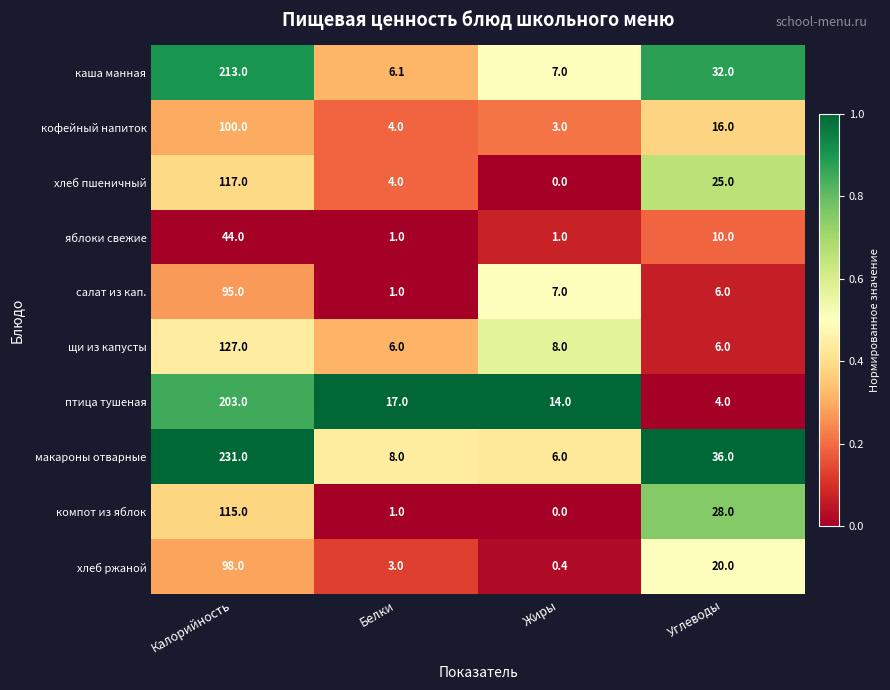

Where does the макароны отварные series first go above 36?

Калорийность